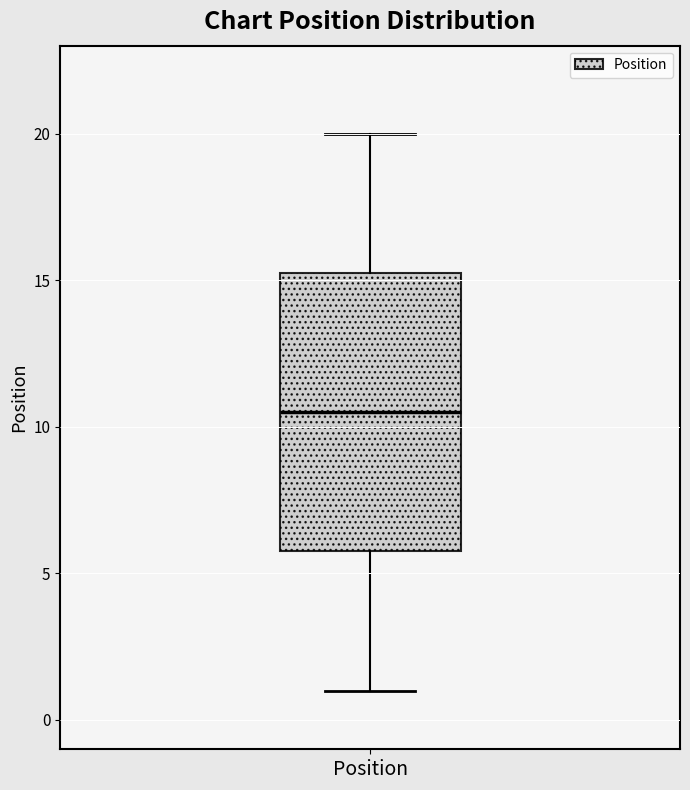

Transcribe this box plot: give where the median line is, the range the box spans, and where the two whiskers end, as read against the y-axis. The values are not printed on the chart, so give them approximately, as read against the axis.

median 10.5, box 6.0 to 15.5, whiskers 1.0 to 20.0